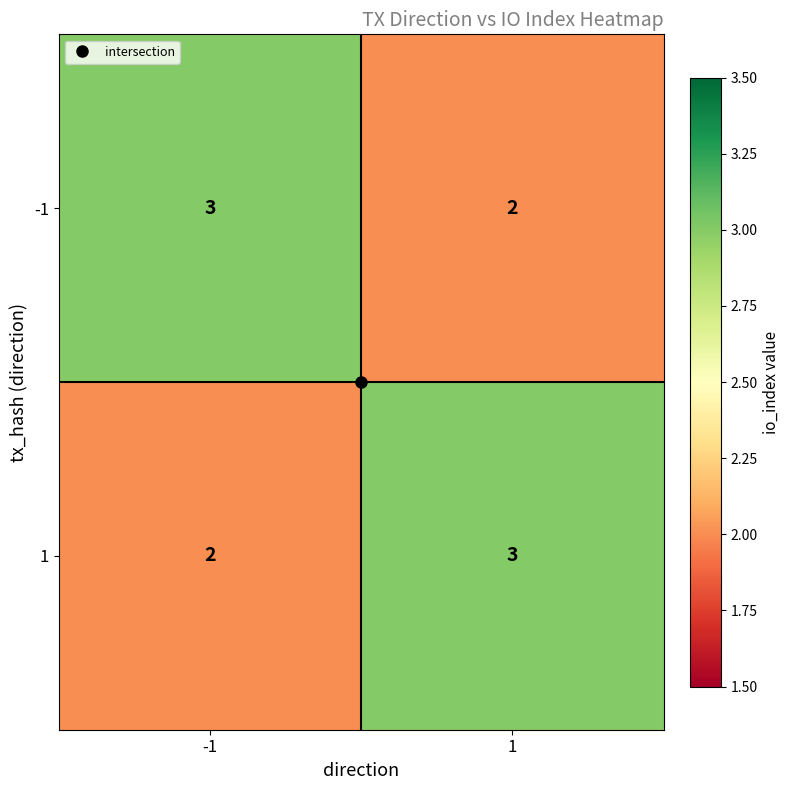

What is the greatest value displayed?

3